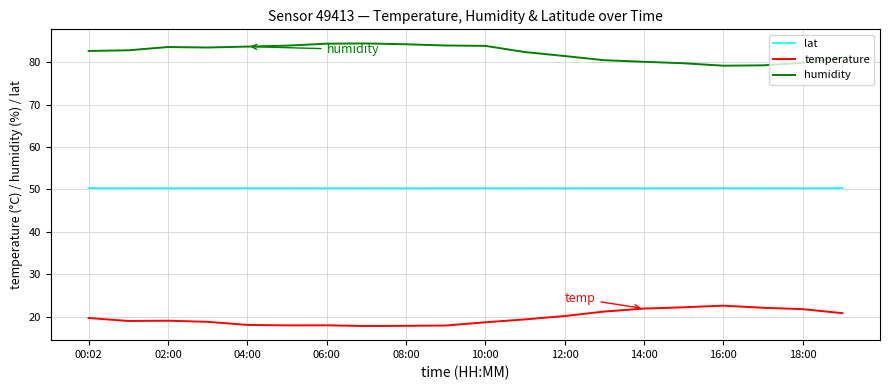

Rank the series by their maximum value, from highest to lowest.

humidity, lat, temperature